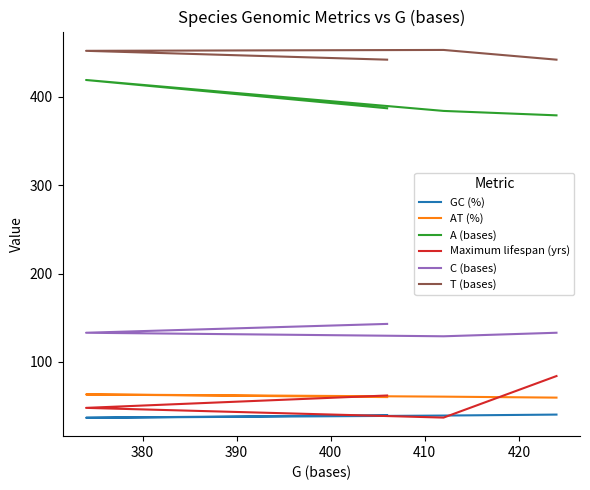

What is the value of the Maximum lifespan (yrs) point at the 3rd from the left?

48.0